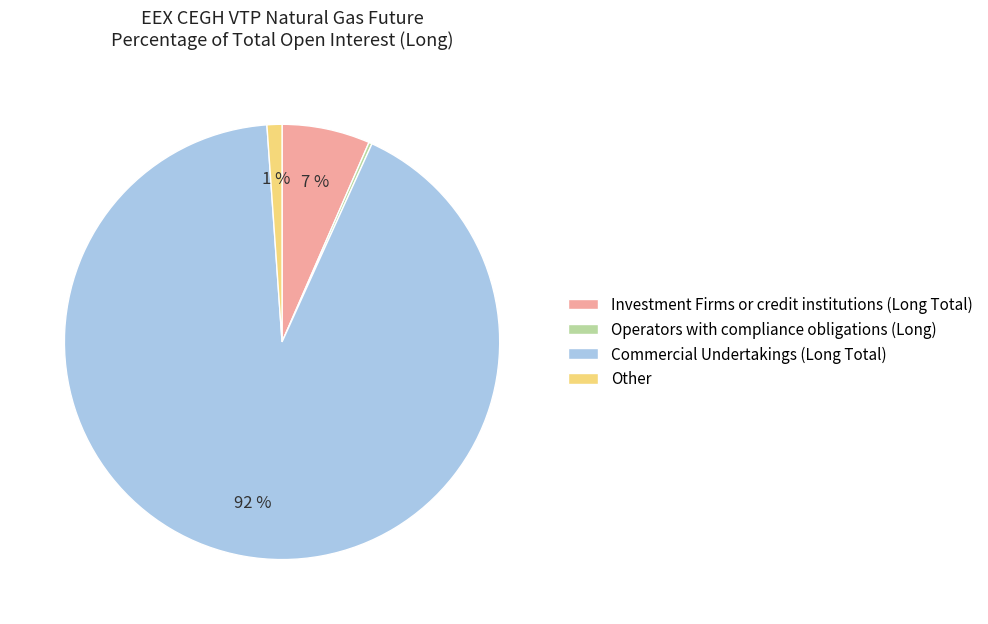

To the nearest percent, what portion does Commercial Undertakings (Long Total) represent?

92%